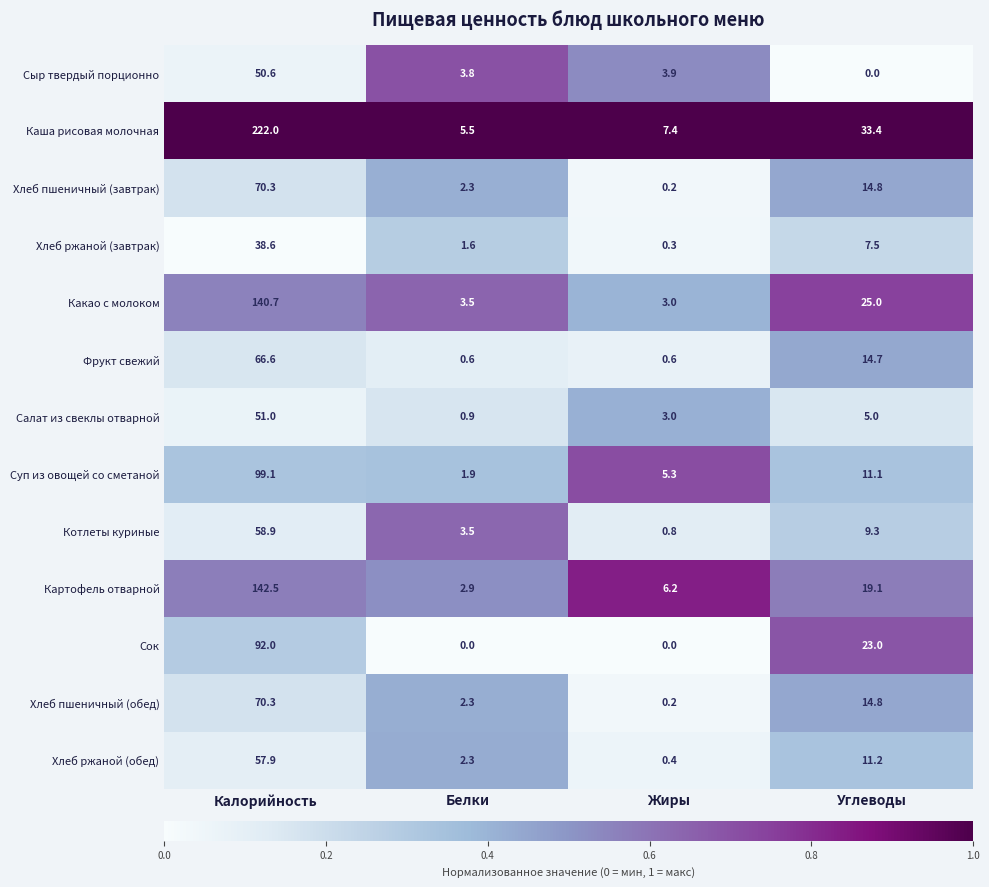

What is the difference between the Хлеб ржаной (завтрак) values at Белки and Калорийность?

37.0